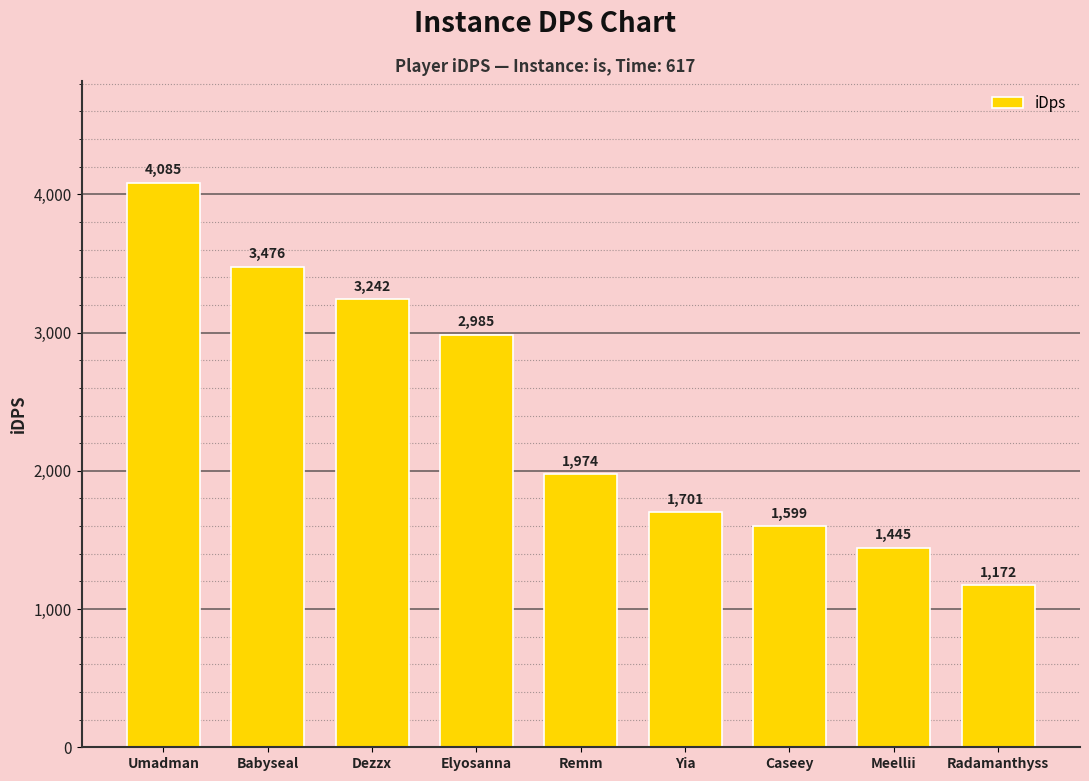

What value does the data have at Umadman?

4084.7